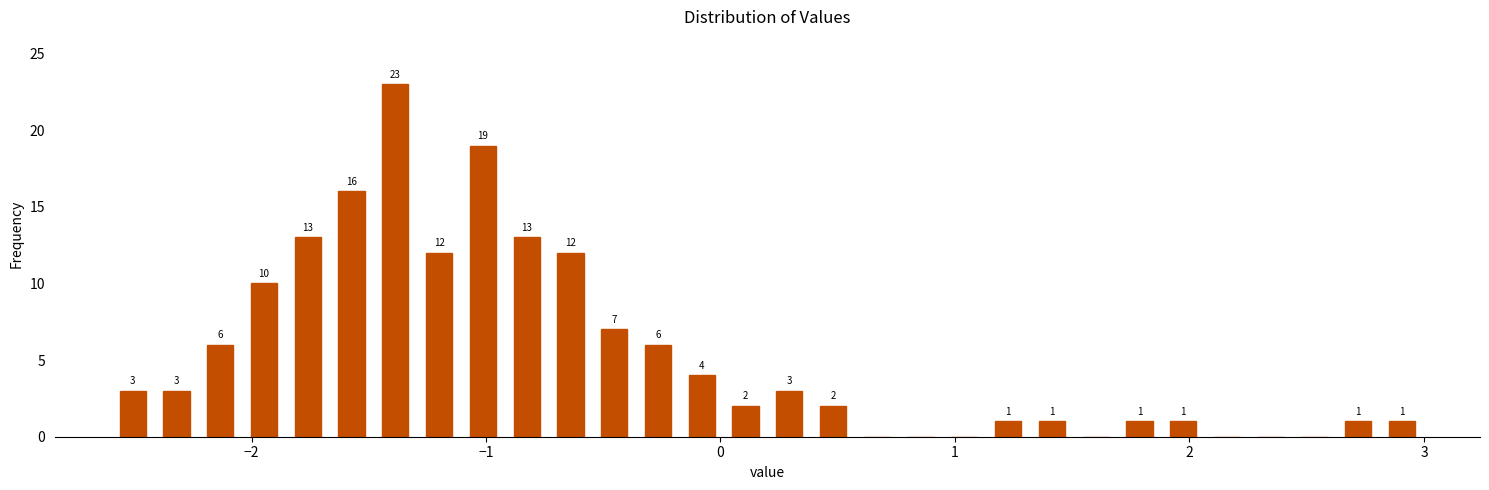

Read against the x-axis, roughly where is the centre of the tallest bar?

-1.4